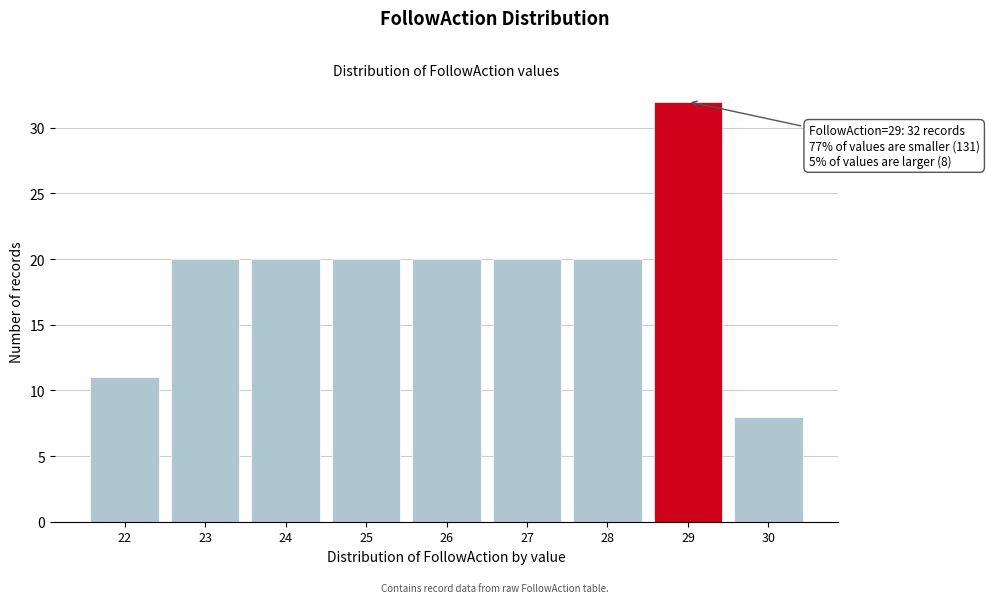

Reading left to right, transcribe all the data shown in this chart.

11	20	20	20	20	20	20	32	8